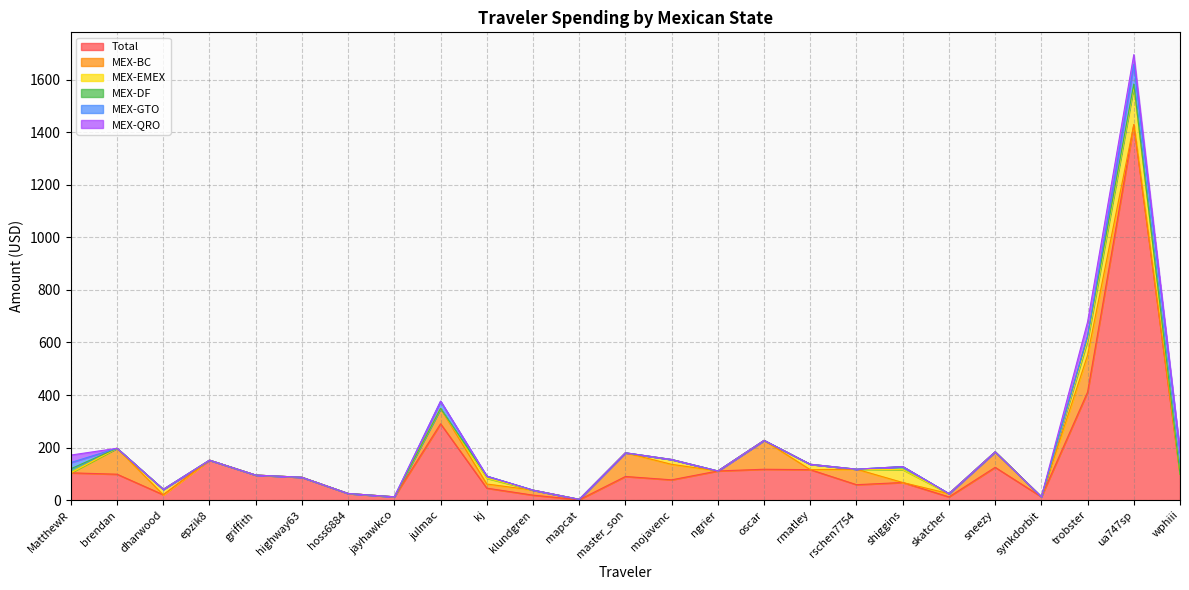

Reading left to right, list all the values displayed in this chart.

Total: 104.0	98.8	20.6	152.2	95.5	87.0	25.4	12.7	290.6	45.7	19.1	1.6	90.1	77.4	111.1	117.7	116.1	58.9	67.2	12.4	125.0	12.7	411.5	1428.9	98.2
MEX-BC: 0.0	98.8	0.0	0.0	0.0	0.0	0.0	0.0	58.3	15.8	19.1	1.6	90.1	58.9	0.0	109.8	0.0	58.9	0.0	12.4	58.9	0.0	140.3	0.0	0.0
MEX-EMEX: 0.0	0.0	20.6	0.0	0.0	0.0	0.0	0.0	0.0	21.9	0.0	0.0	0.0	18.5	0.0	0.0	20.6	0.0	49.0	0.0	0.0	0.0	56.0	144.3	0.0
MEX-DF: 15.5	0.0	0.0	0.0	0.0	0.0	0.0	0.0	0.0	8.0	0.0	0.0	0.0	0.0	0.0	0.0	0.0	0.0	11.7	0.0	0.0	0.0	15.5	10.2	0.0
MEX-GTO: 23.6	0.0	0.0	0.0	0.0	0.0	0.0	0.0	27.6	0.0	0.0	0.0	0.0	0.0	0.0	0.0	0.0	0.0	0.0	0.0	0.0	0.0	0.0	75.0	82.8
MEX-QRO: 28.5	0.0	0.0	0.0	0.0	0.0	0.0	0.0	0.0	0.0	0.0	0.0	0.0	0.0	0.0	0.0	0.0	0.0	0.0	0.0	0.0	0.0	55.5	37.0	0.0